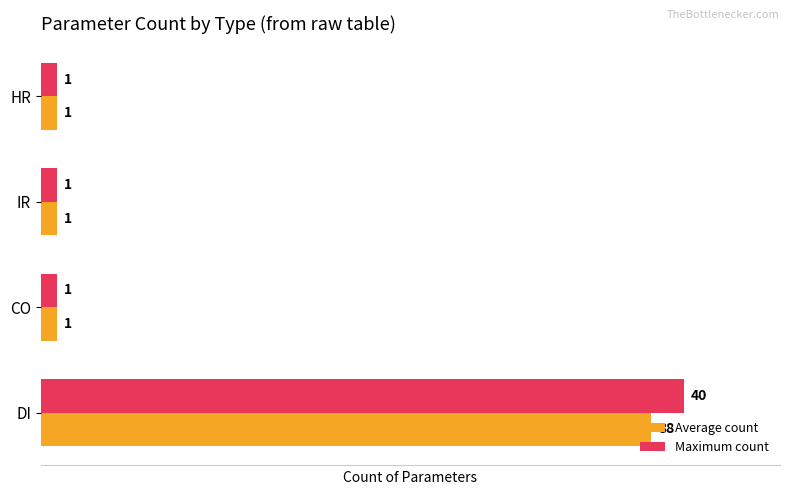

What is the difference between the maximum and minimum values in the Maximum count series?

39